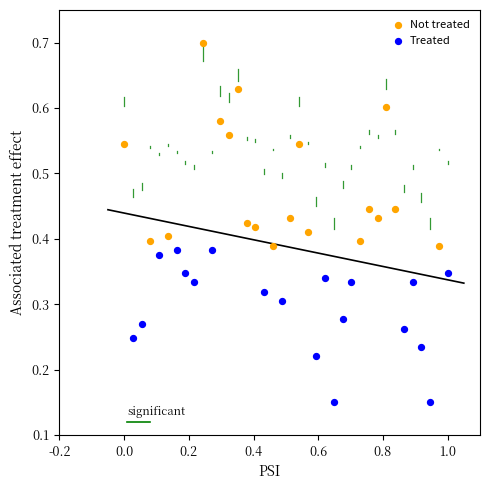

Which series contains the highest Y value?

Not treated